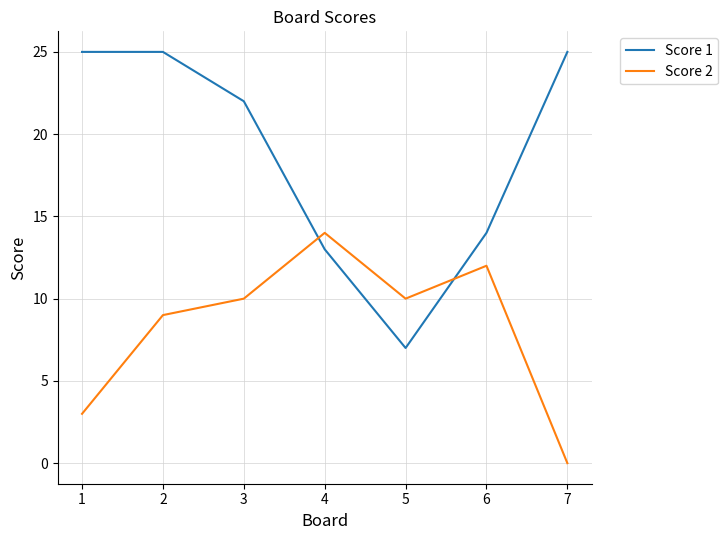

At which label is Score 1 closest to 16?

6